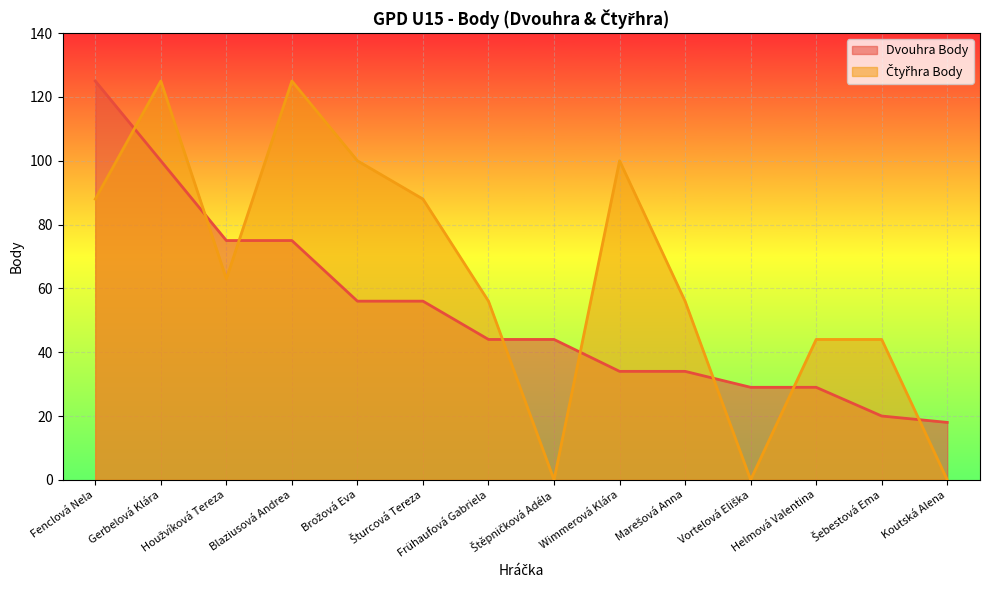

At which label is Čtyřhra Body closest to 62?

Houžvíková Tereza